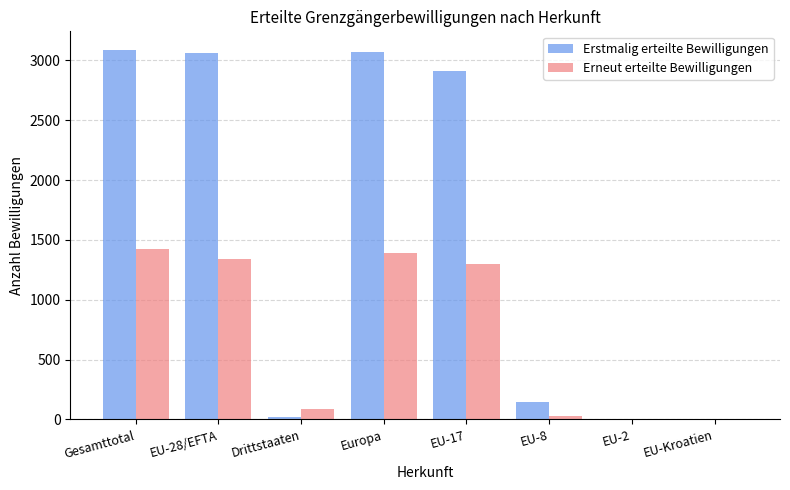

At which label does Erneut erteilte Bewilligungen first exceed 1301?

Gesamttotal